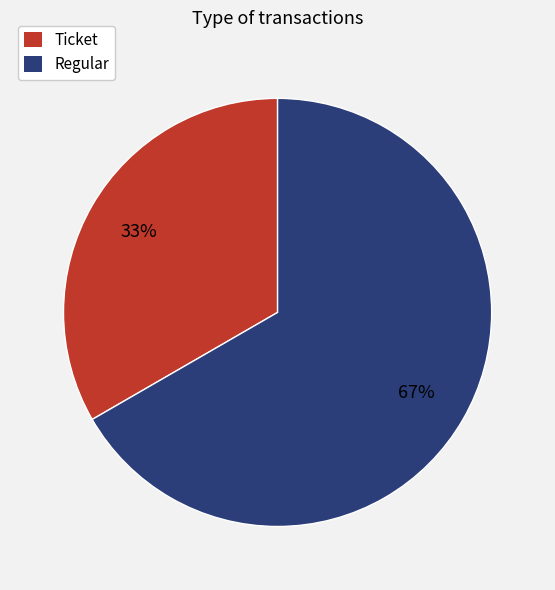

Which has a higher value, Ticket or Regular?

Regular